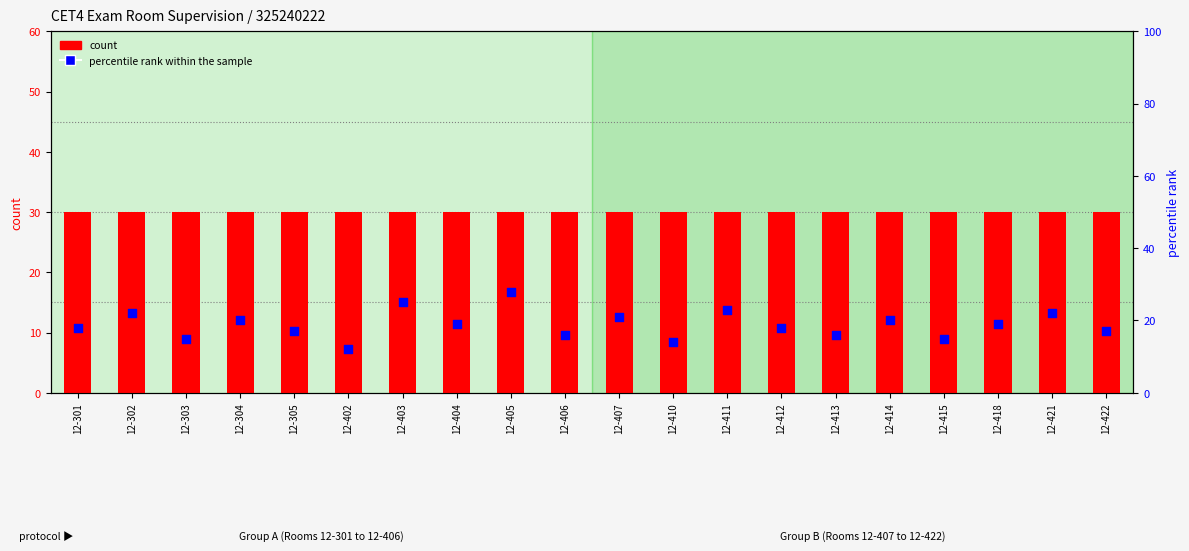

Which series contains the highest Y value?

count